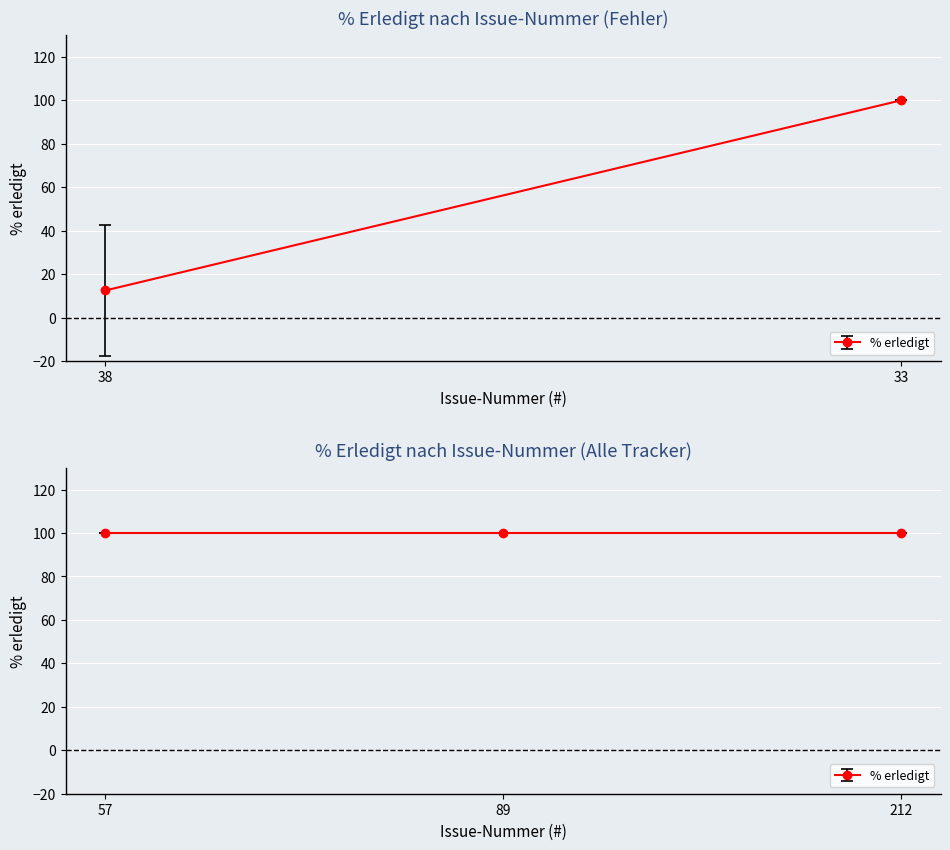

Which label corresponds to the smallest value in the chart?

38